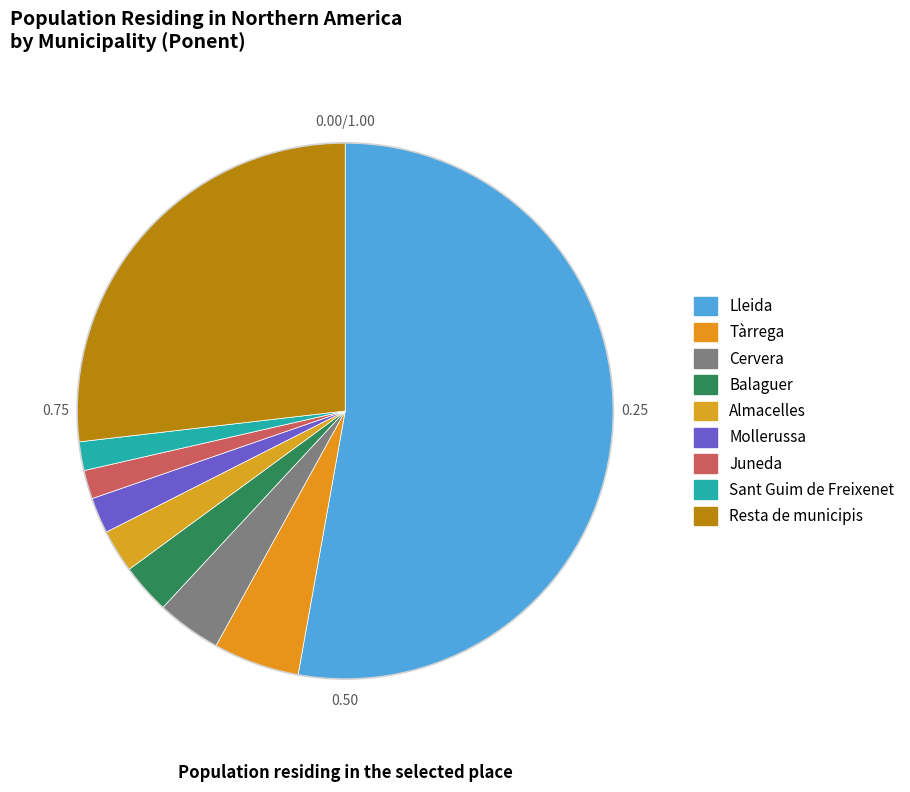

The Sant Guim de Freixenet slice represents 1% of the pie. True or false?

False